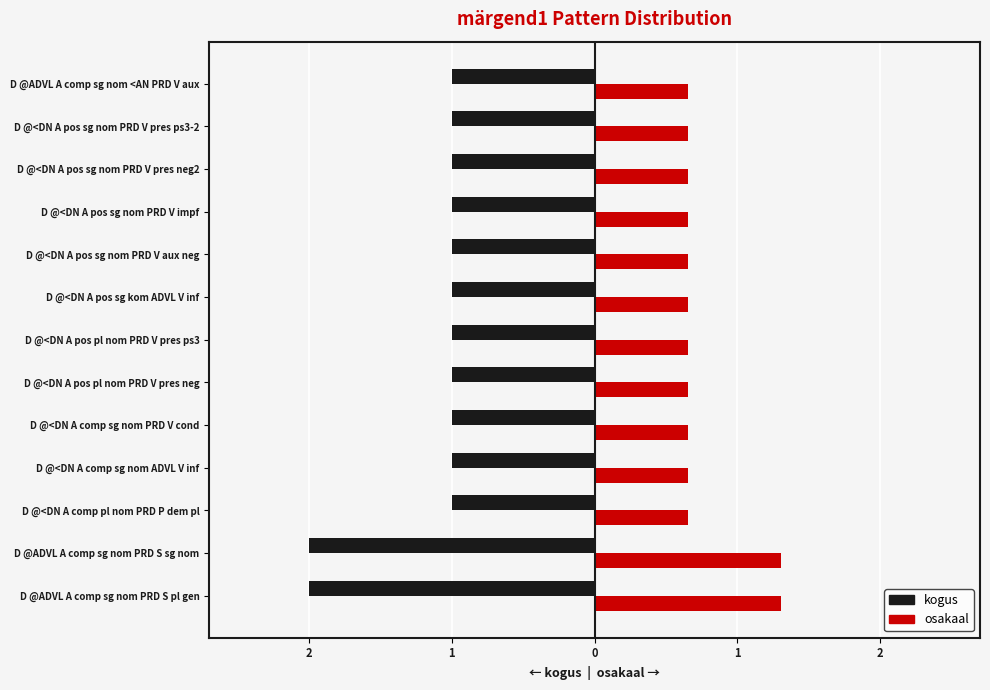

What are all the series names shown in the legend?

kogus, osakaal